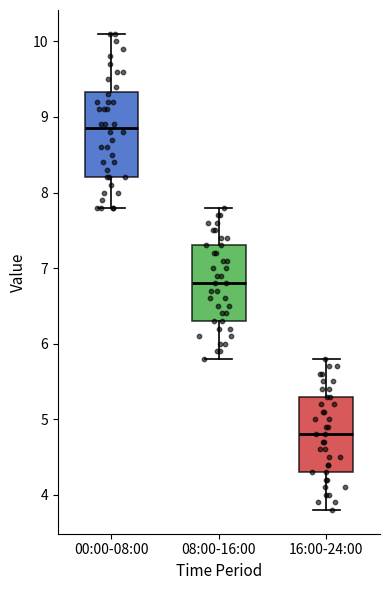

Where is the lower edge of the box for 00:00-08:00 on the y-axis? The values are not printed on the chart, so give them approximately, as read against the axis.

8.2